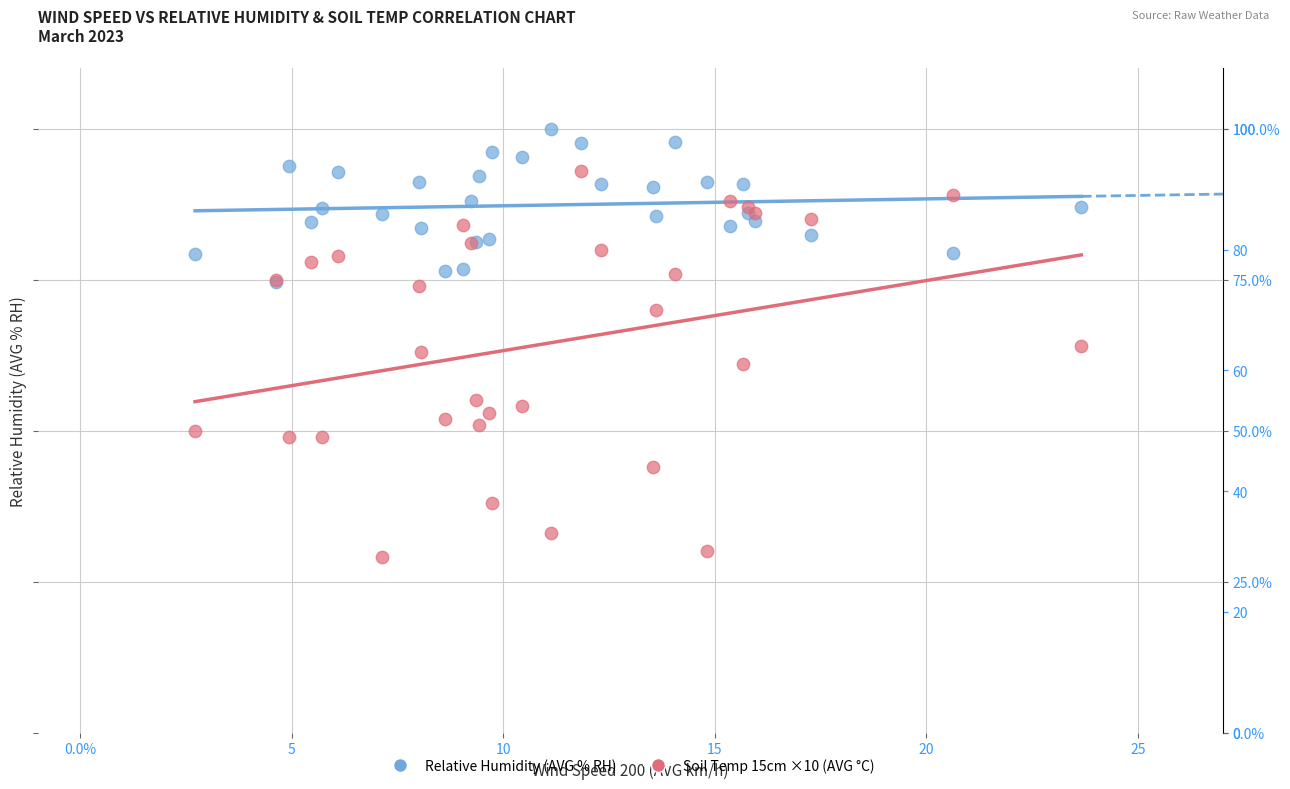

Which series reaches the minimum Y coordinate?

Soil Temp 15cm ×10 (AVG °C)